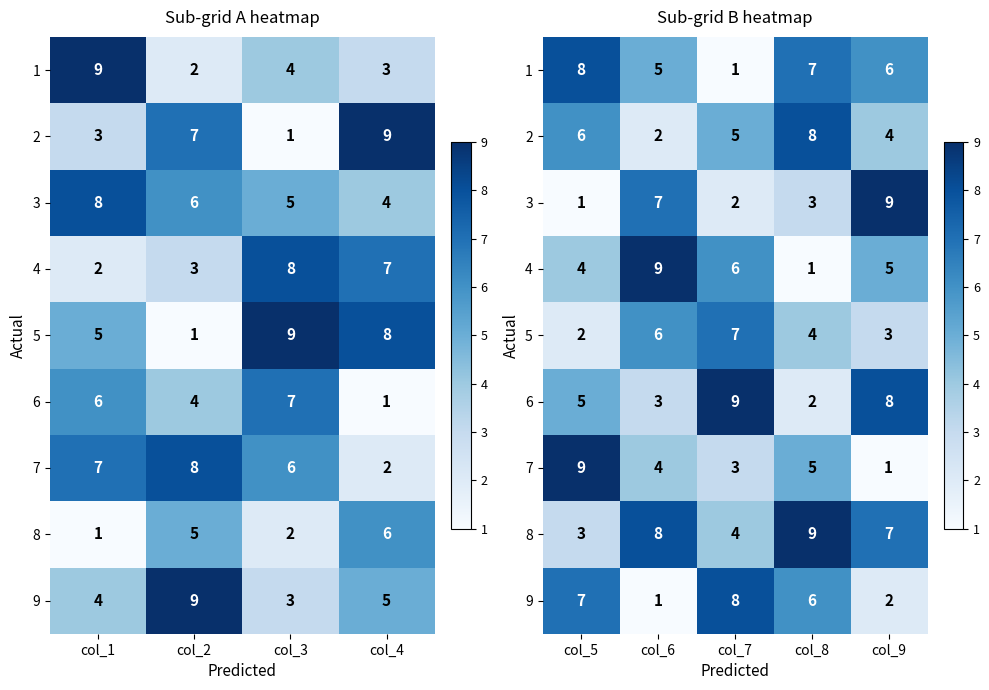

How many values in the 5 series are below 4?

2